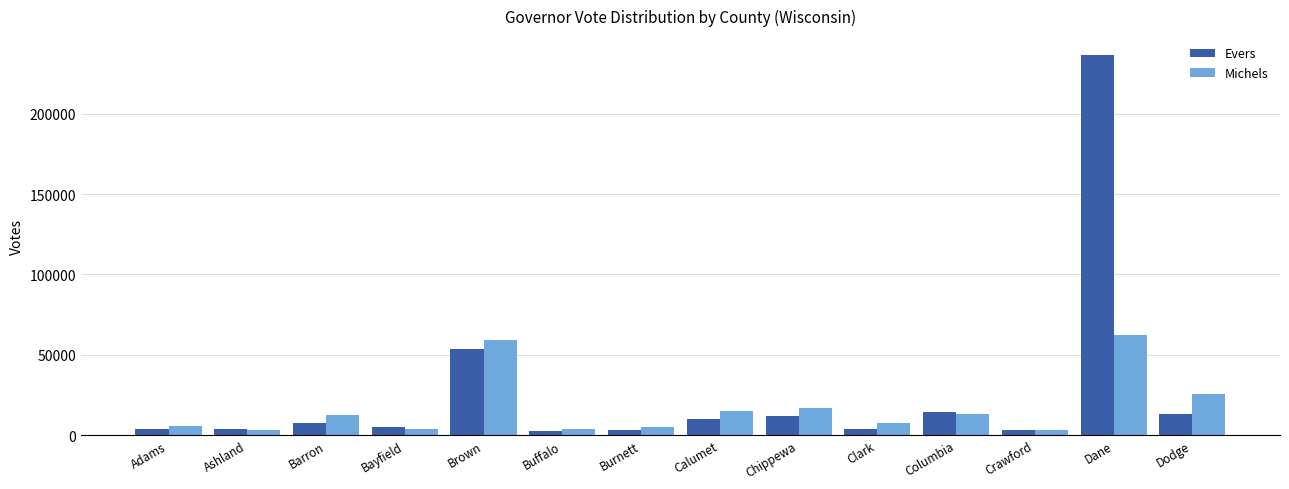

Rank the series at Dane from highest to lowest value.

Evers, Michels